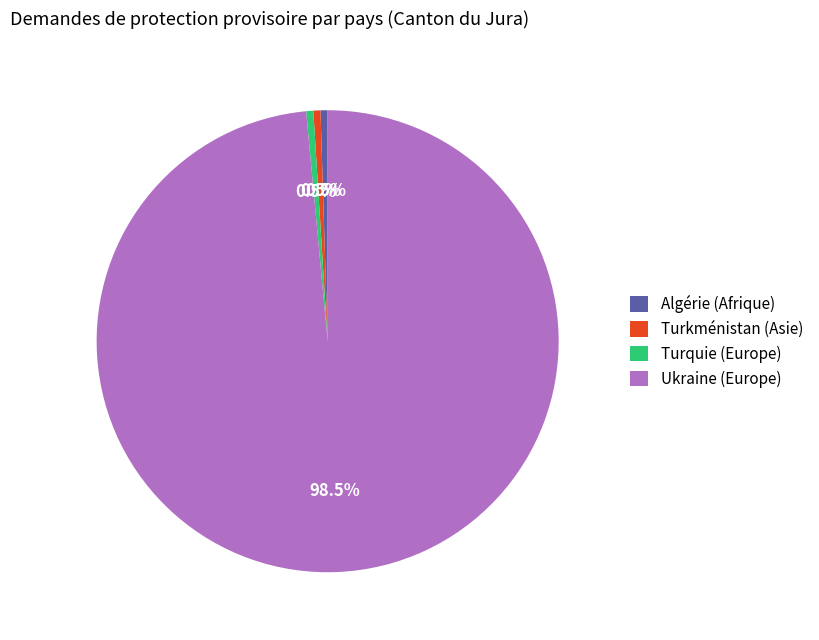

Between Turkménistan (Asie) and Ukraine (Europe), which is larger?

Ukraine (Europe)